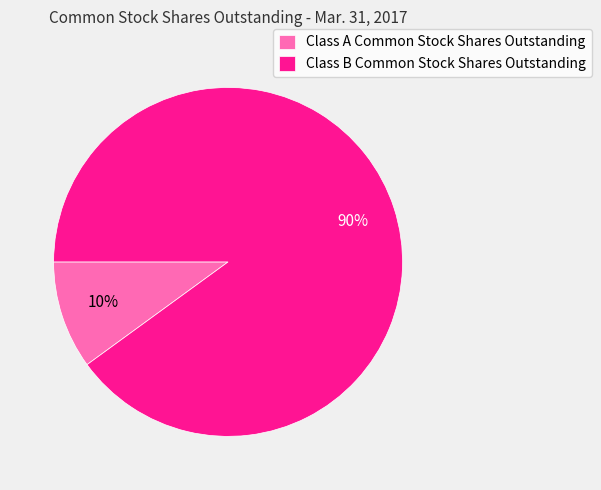

What is the ratio of the value at Class A Common Stock Shares Outstanding to the value at Class B Common Stock Shares Outstanding?

0.1